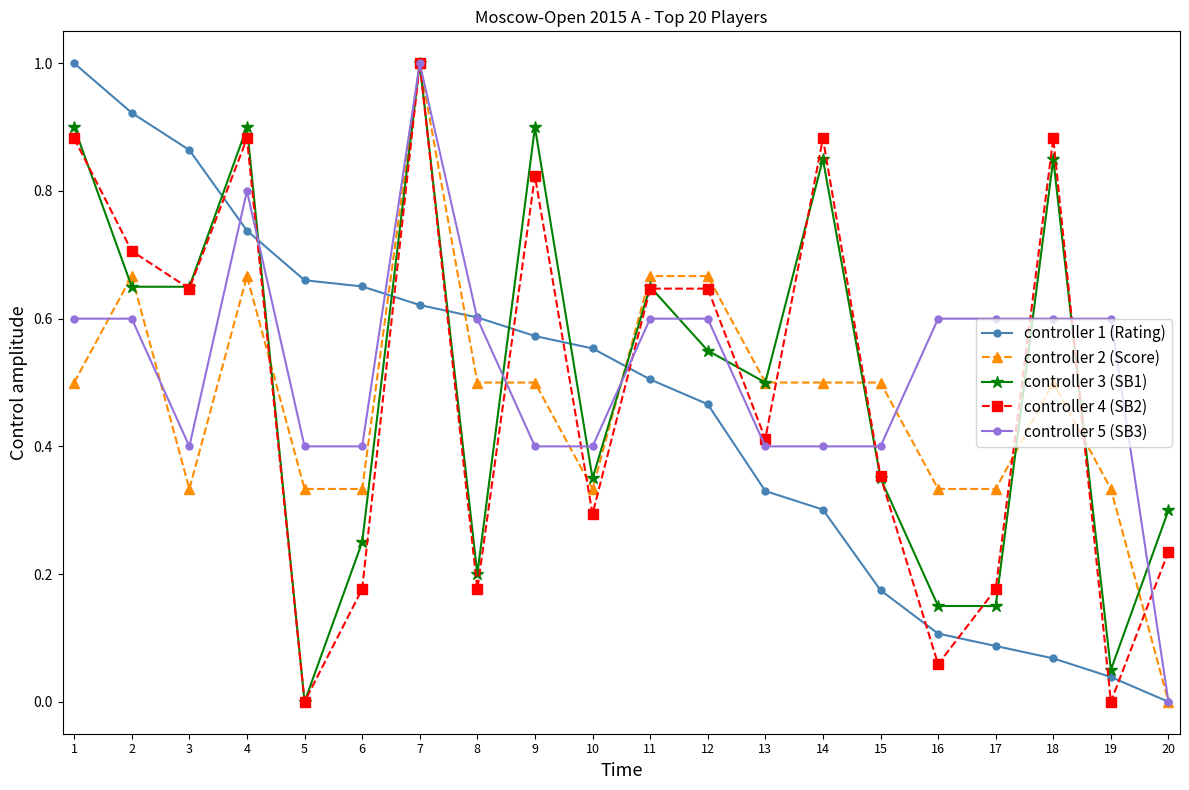

At which category does controller 2 (Score) reach its first local valley?

3